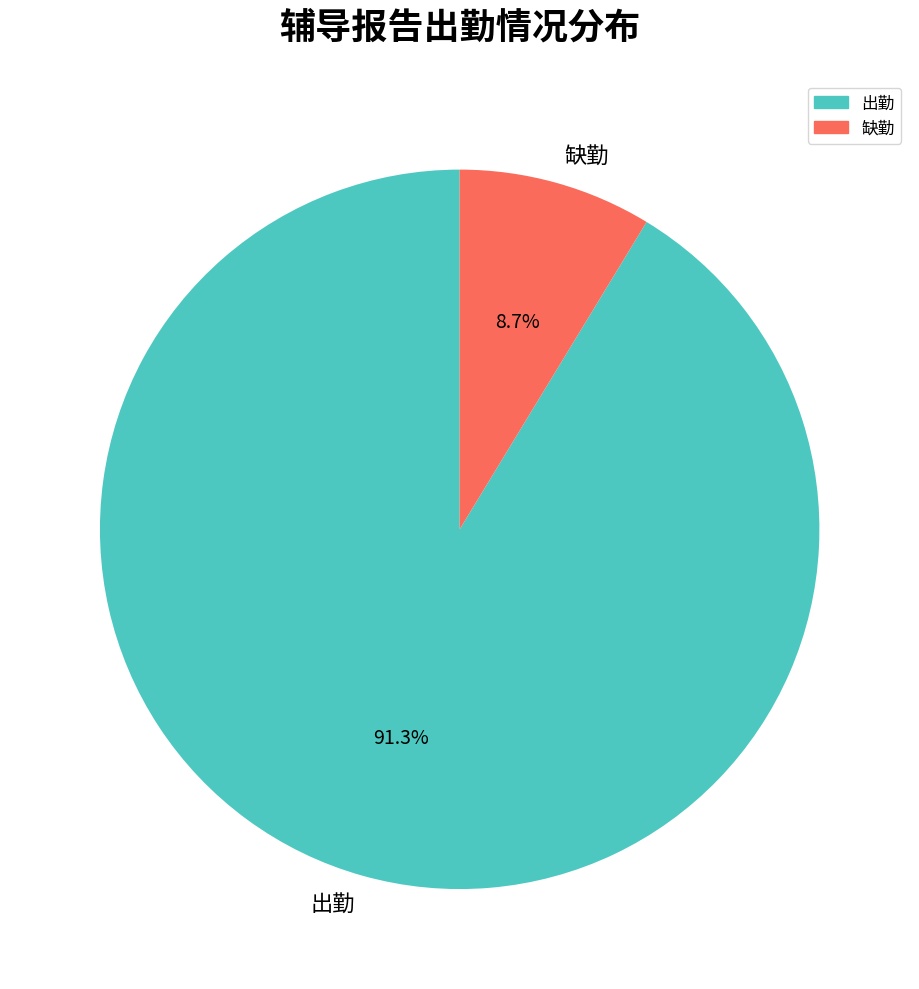

Count the number of slices in the pie.

2